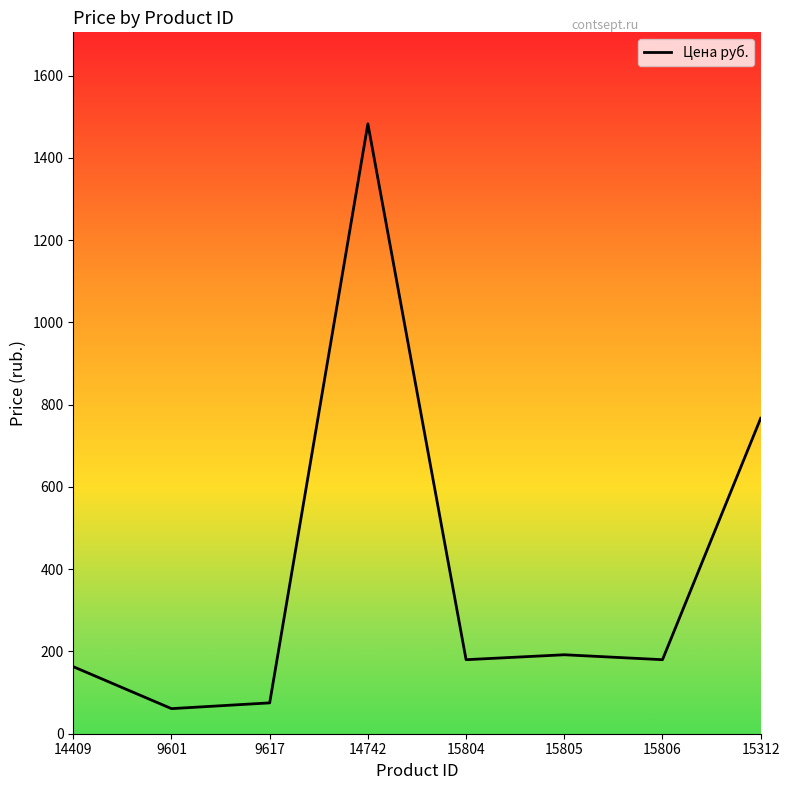

What is the sum of the values at 15312 and 9601?

828